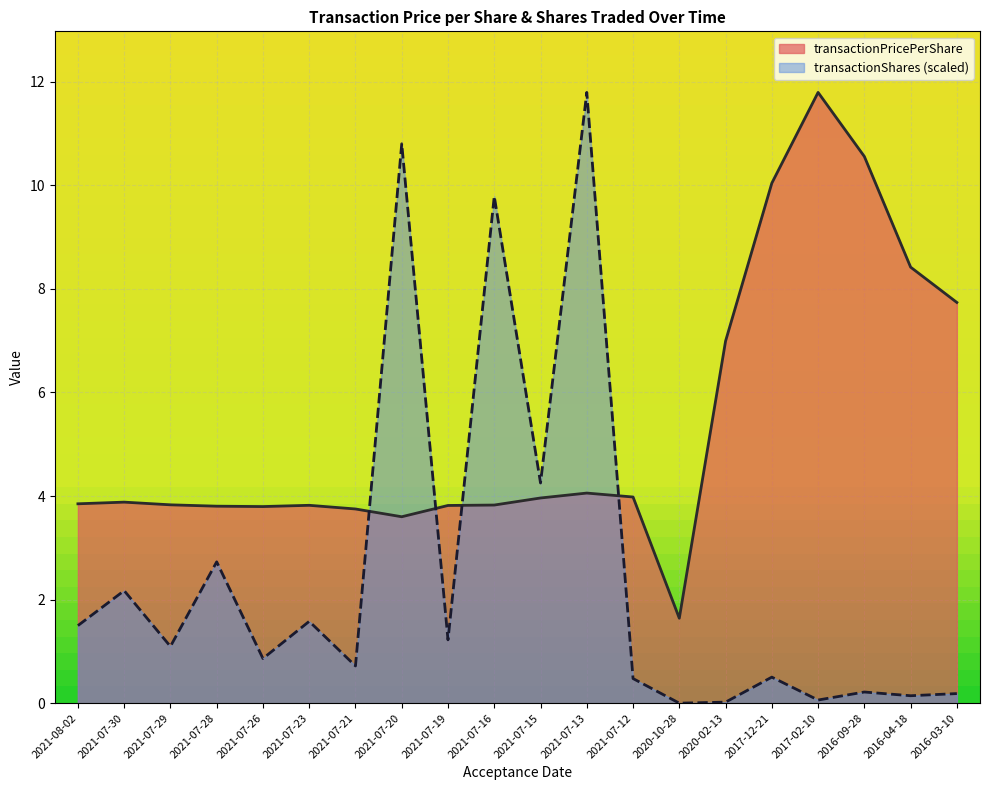

The value of transactionShares at 2021-07-23 is 1.6. True or false?

True